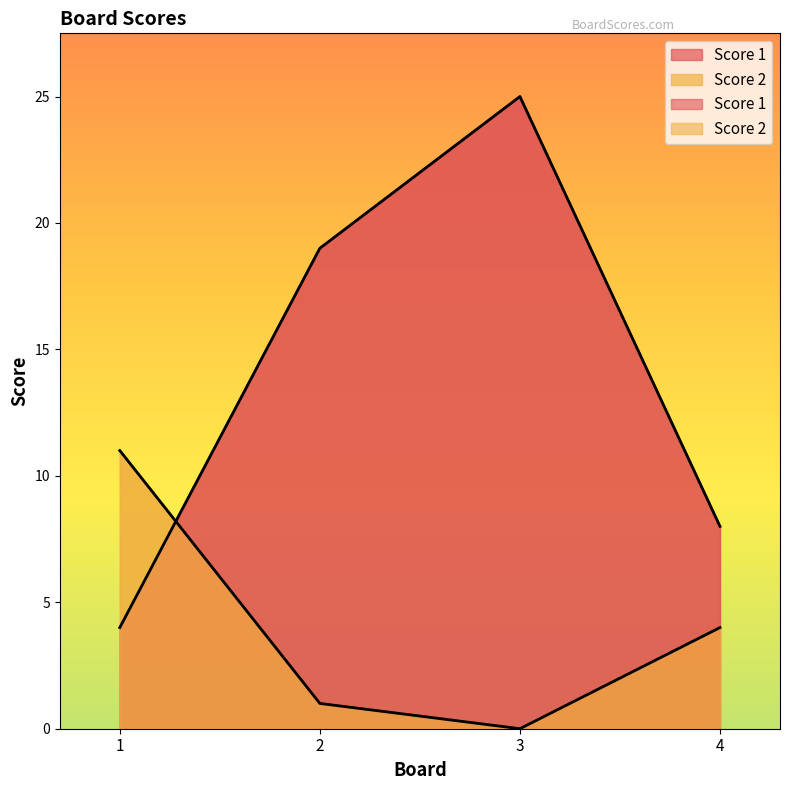

Rank the series at 4 from lowest to highest value.

Score 2, Score 1